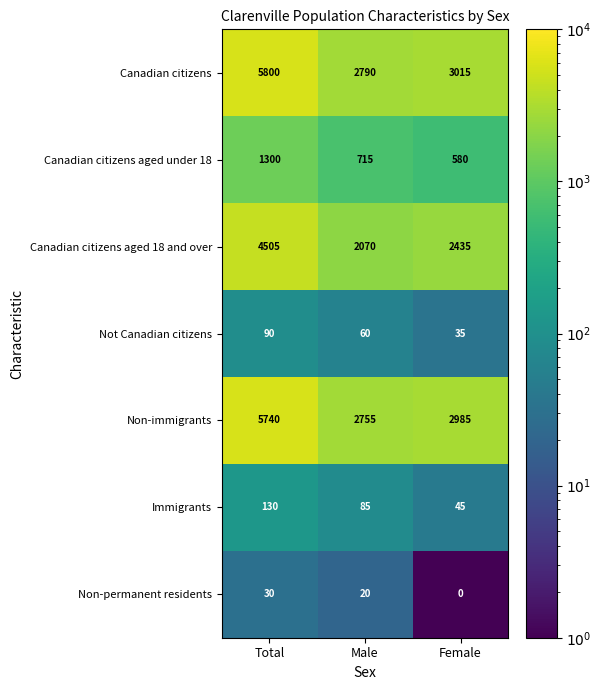

Which series has the widest spread of values?

Canadian citizens